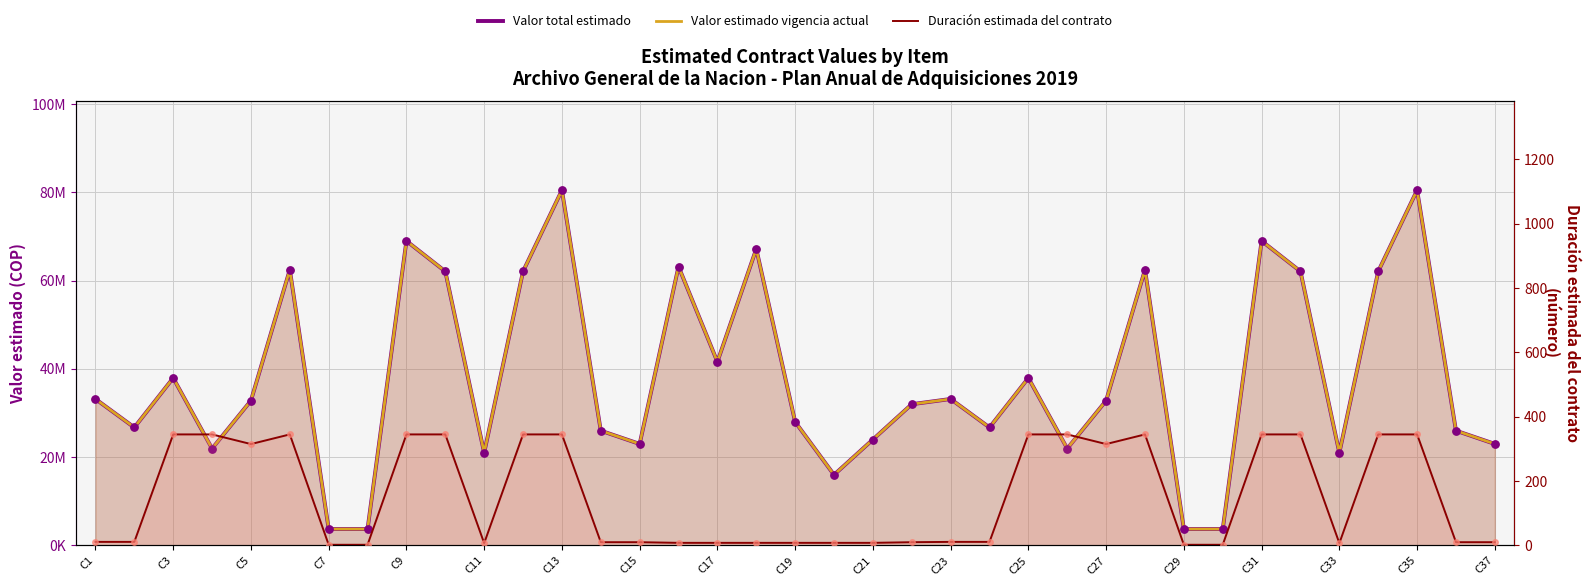

Which series has the largest Y range (max minus min)?

Valor total estimado